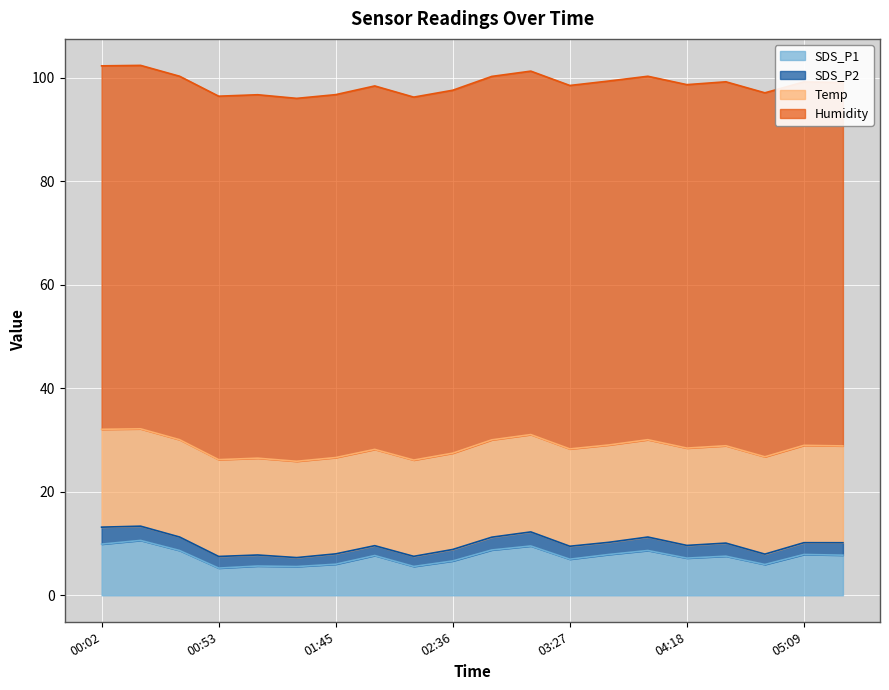

How many data points in SDS_P2 are above 2?

15